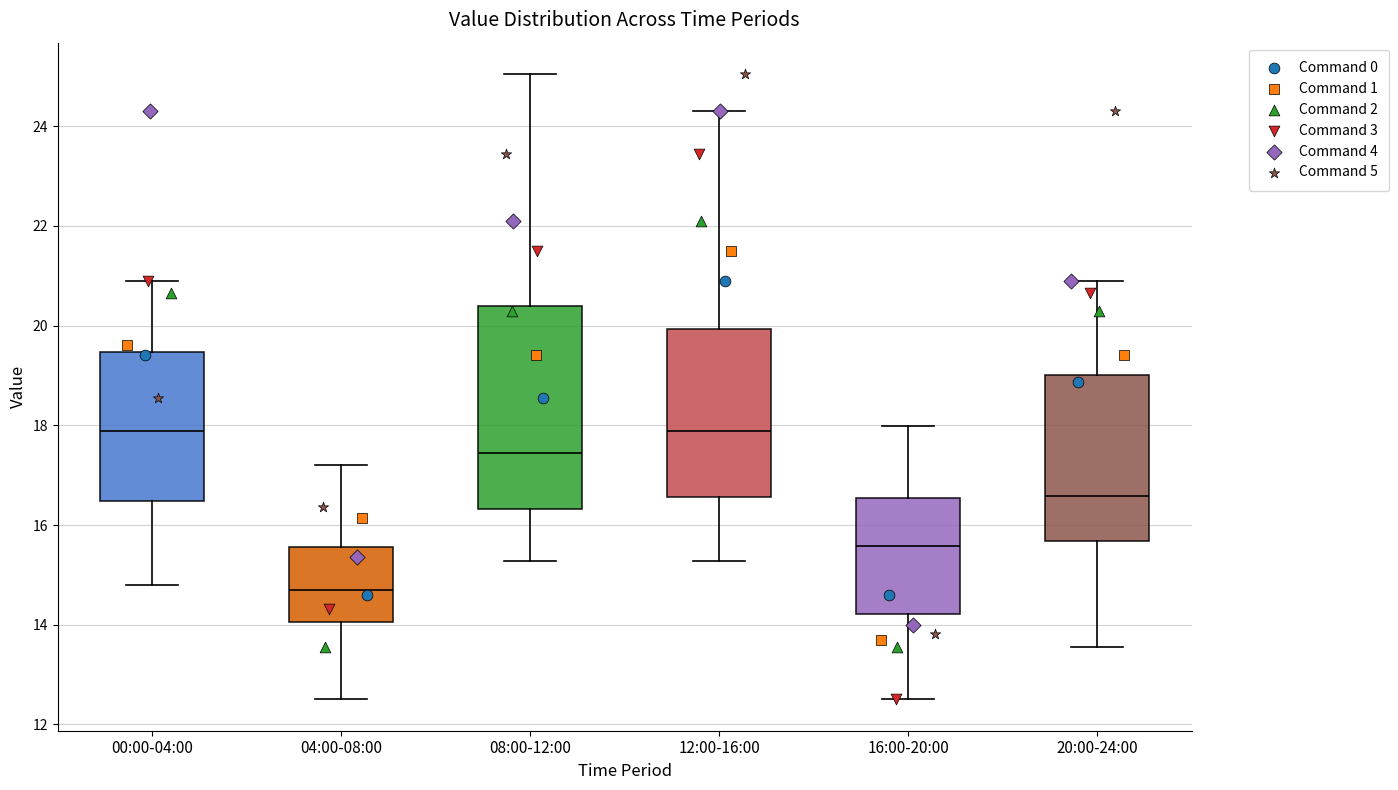

Which box's median line is the lowest?

04:00-08:00